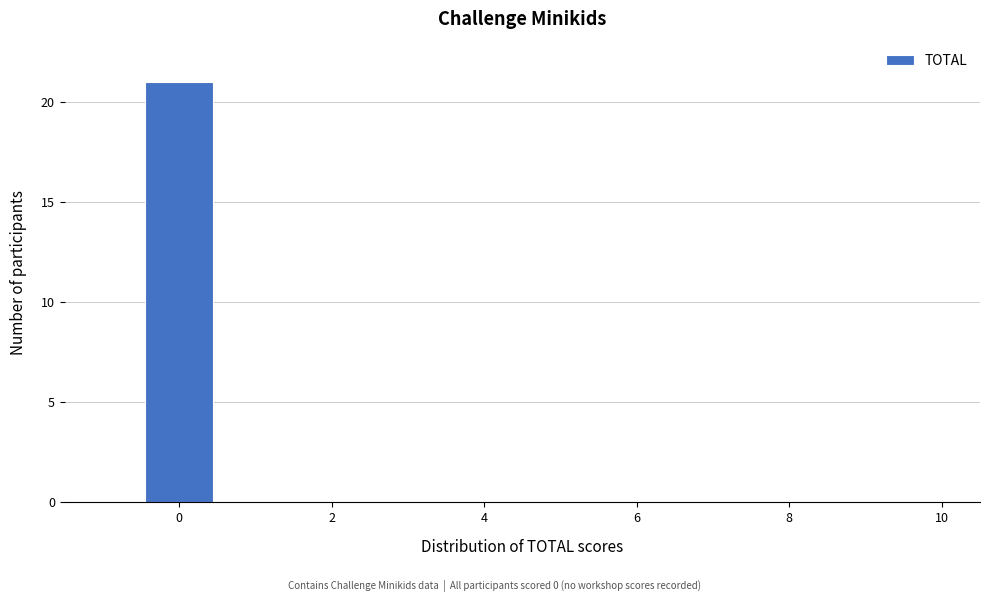

Reading left to right, transcribe this chart: for each bar, give the range it covers on the x-axis and its height. Neither the bar edges nor the heights are printed on the chart, so give them approximately, as read against the axes.

-0.5 to 0.5: 21
0.5 to 1.5: 0
1.5 to 2.5: 0
2.5 to 3.5: 0
3.5 to 4.5: 0
4.5 to 5.5: 0
5.5 to 6.5: 0
6.5 to 7.5: 0
7.5 to 8.5: 0
8.5 to 9.5: 0